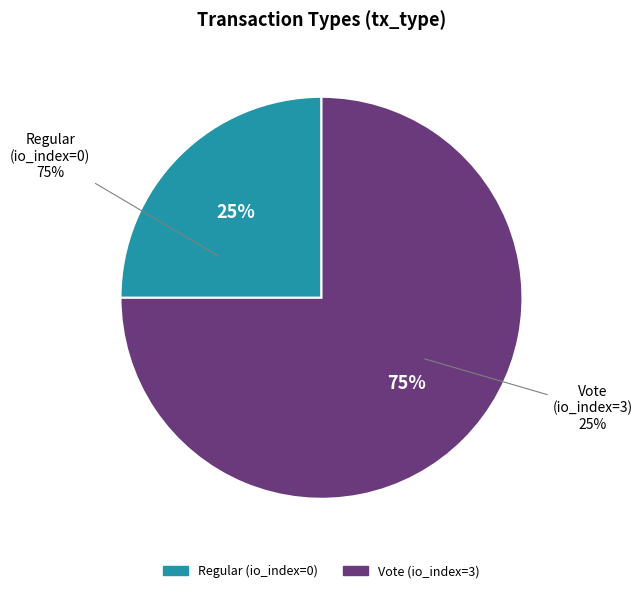

Which slice is the smallest?

Regular